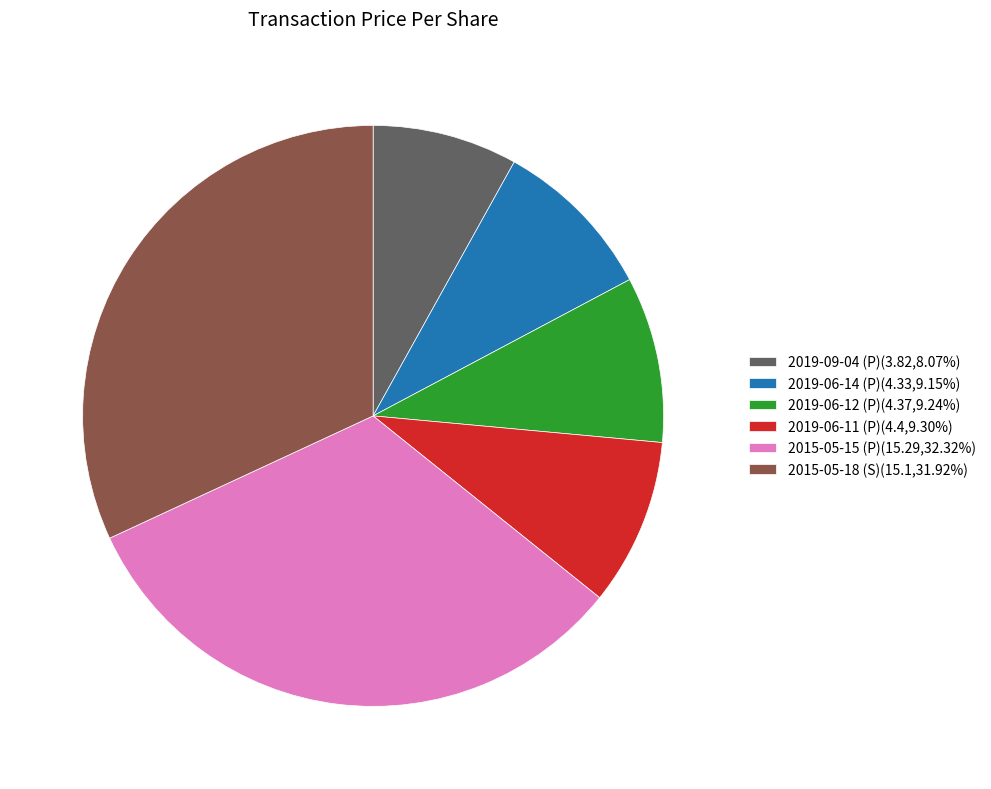

Is there any slice that represents more than half of the pie?

No